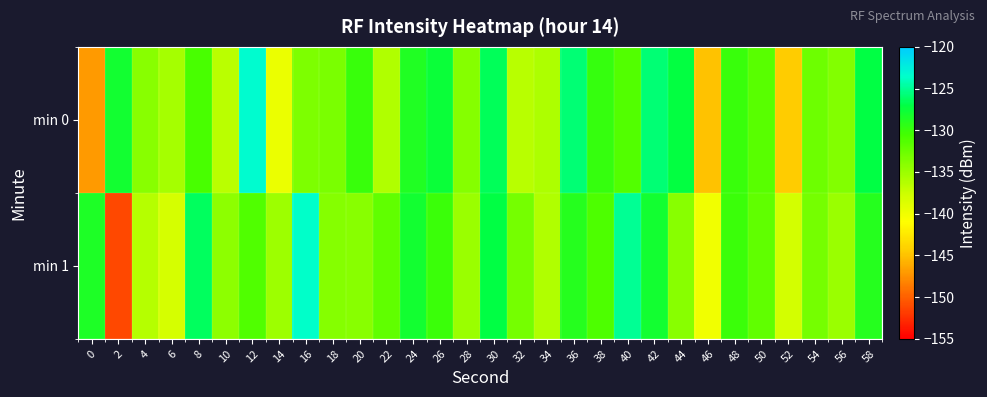

Which series has the largest range (max minus min)?

min 1